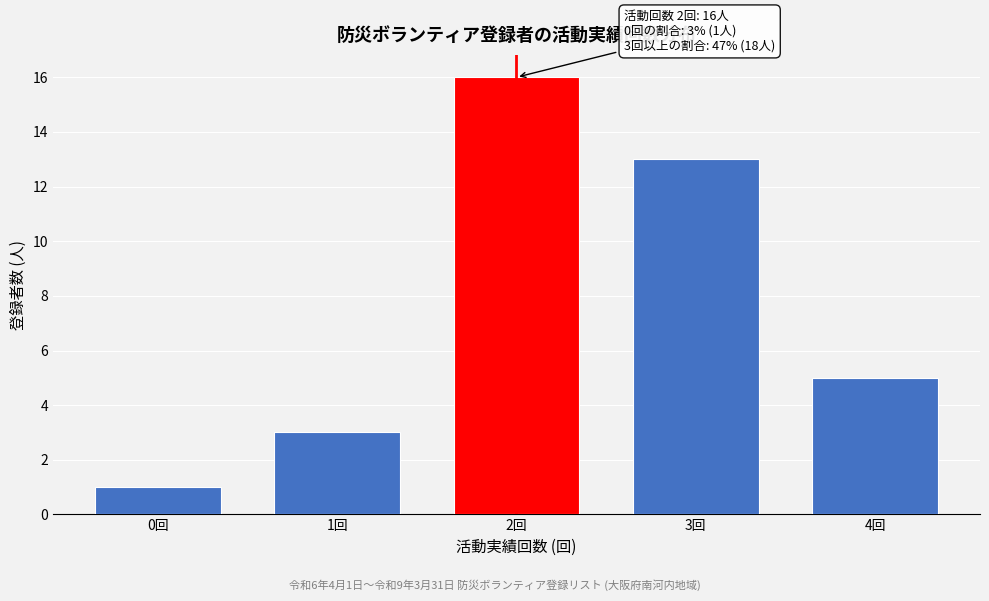

Reading right to left, what are all the values shown in this chart?

4回=5	3回=13	2回=16	1回=3	0回=1